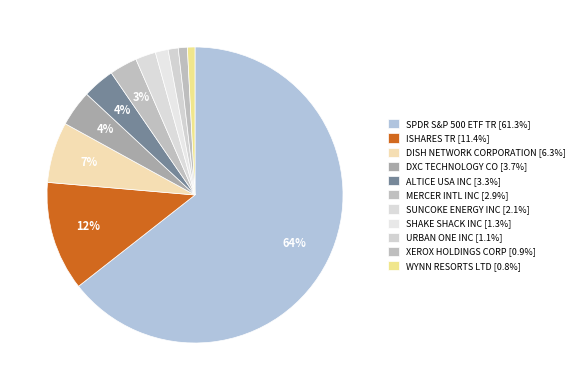

Count the number of slices in the pie.

11